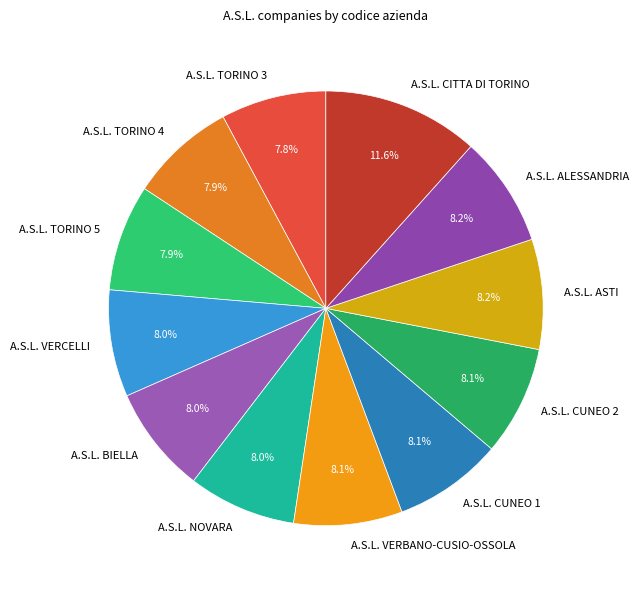

To the nearest percent, what percentage of the pie is A.S.L. CITTA DI TORINO?

12%